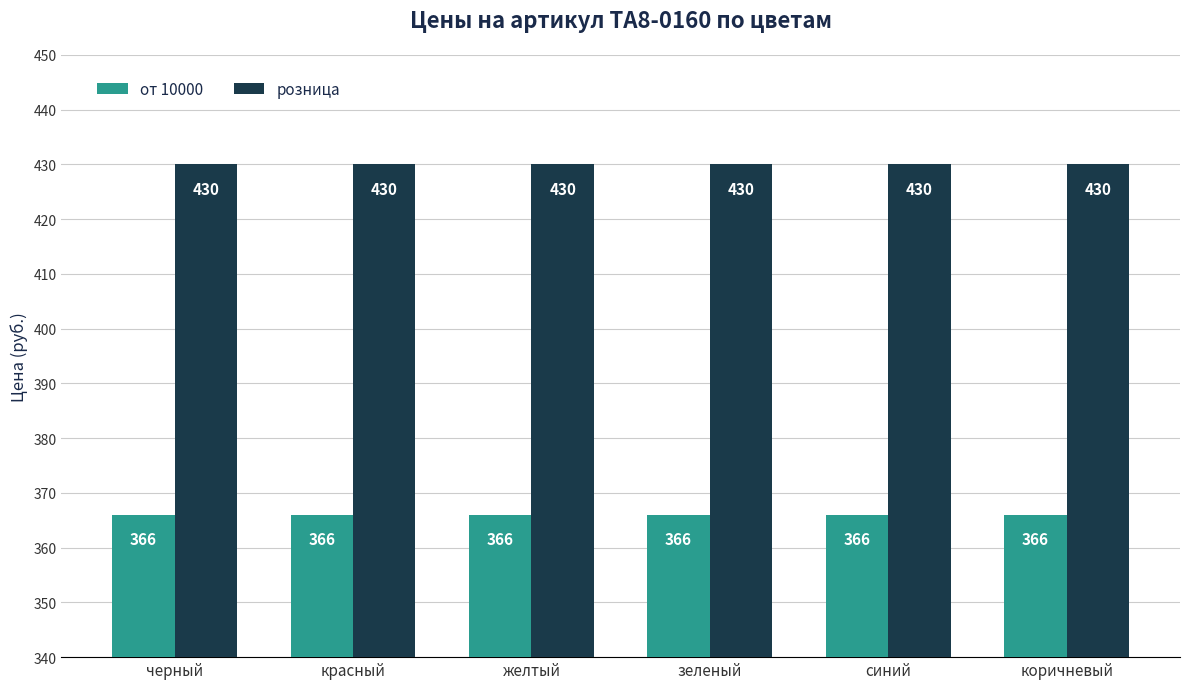

Reading left to right, transcribe all the data shown in this chart.

от 10000: черный=366	красный=366	желтый=366	зеленый=366	синий=366	коричневый=366
розница: черный=430	красный=430	желтый=430	зеленый=430	синий=430	коричневый=430